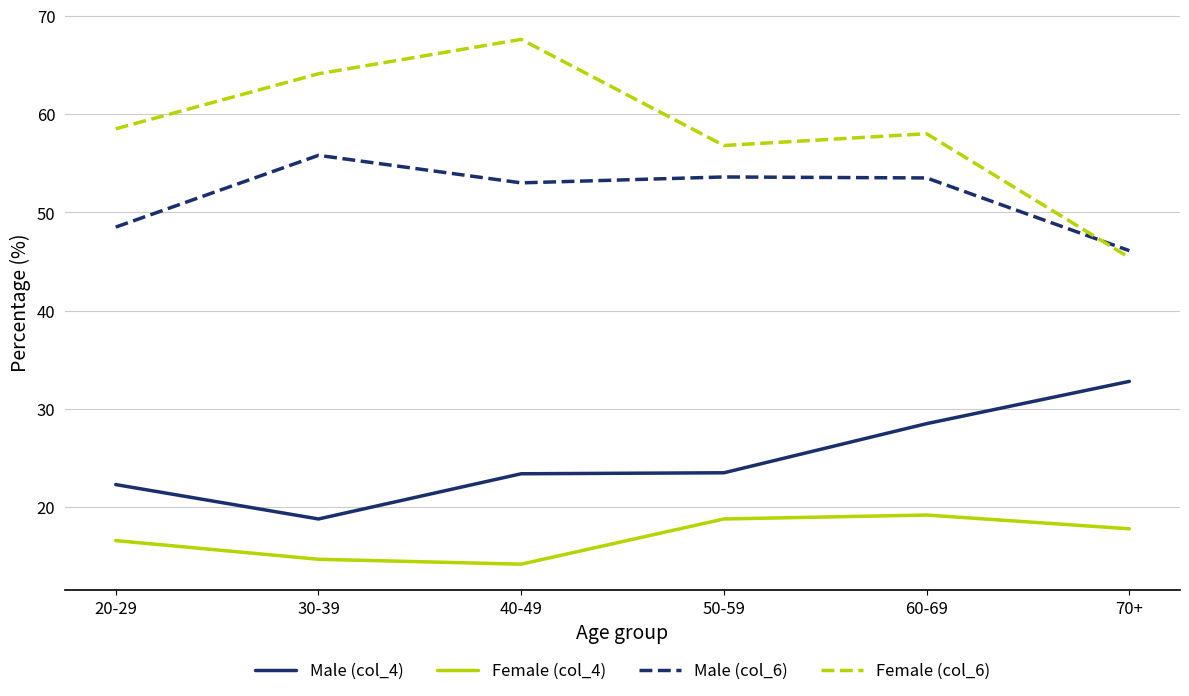

At which category does Male (col_4) reach its first local valley?

30-39